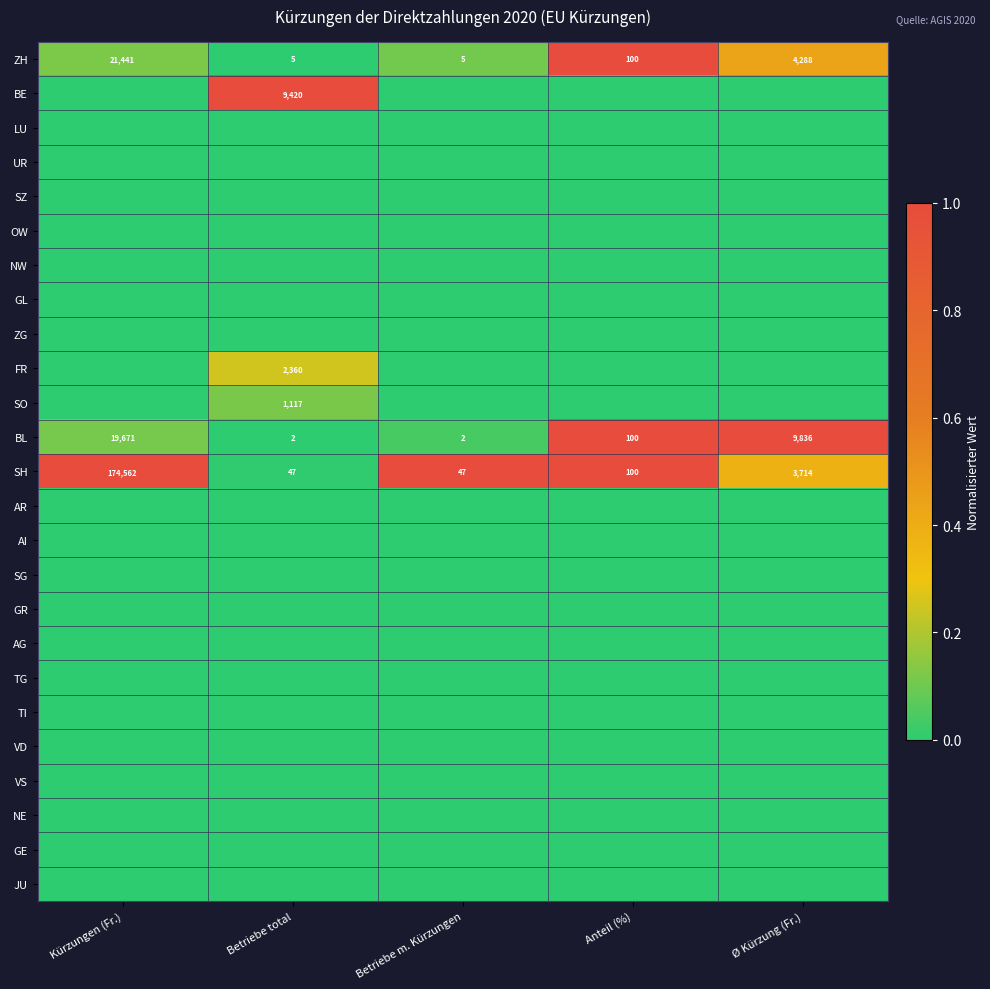

The BL series shows 0 at Betriebe m. Kürzungen. True or false?

False